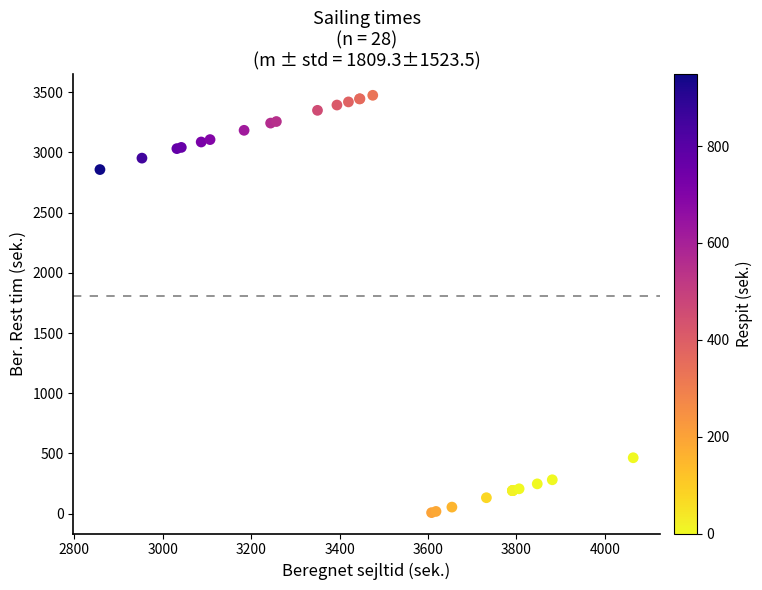

What Y value in the scatter plot is closest to 1741?

2858